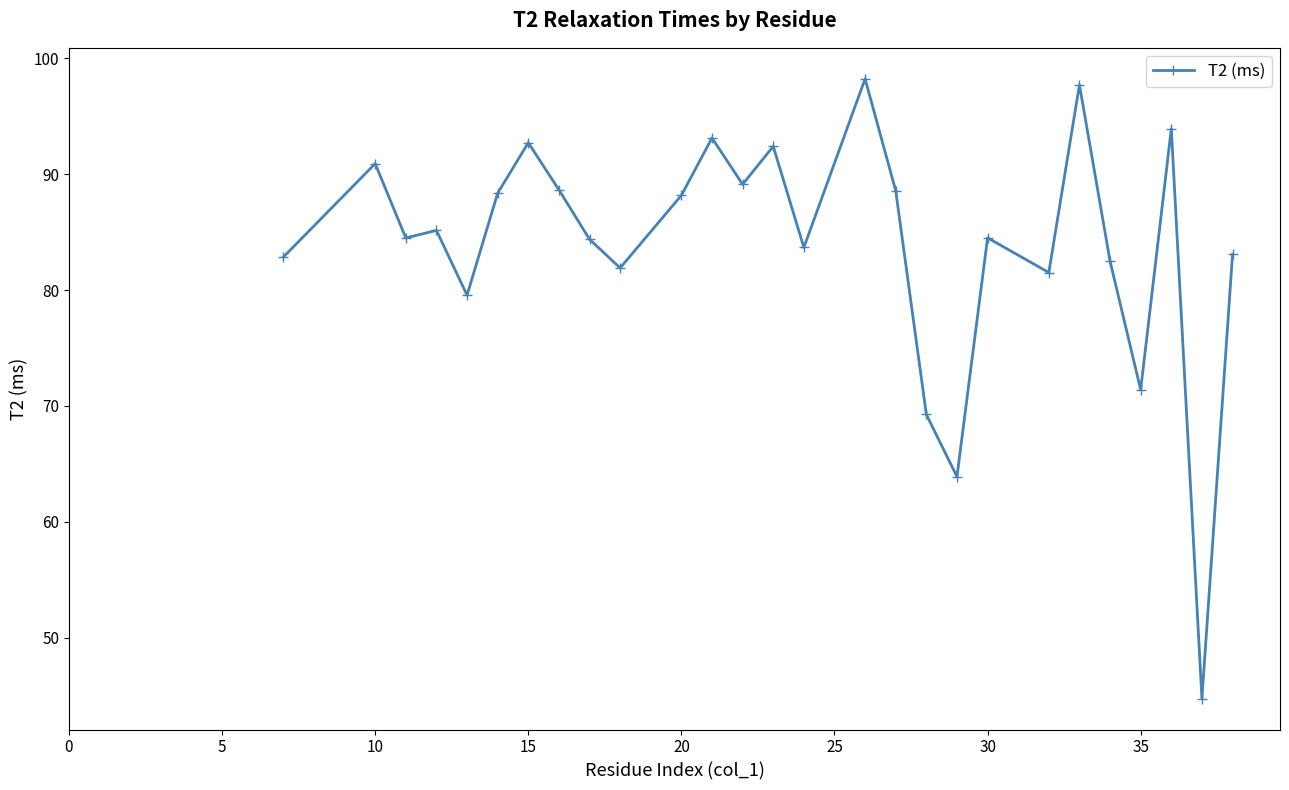

What is the value of the 4th point from the left?

85.1